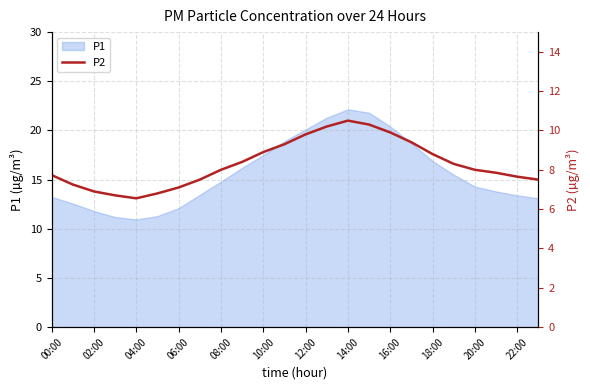

The value of P1 at 22:00 is 13.4. True or false?

True